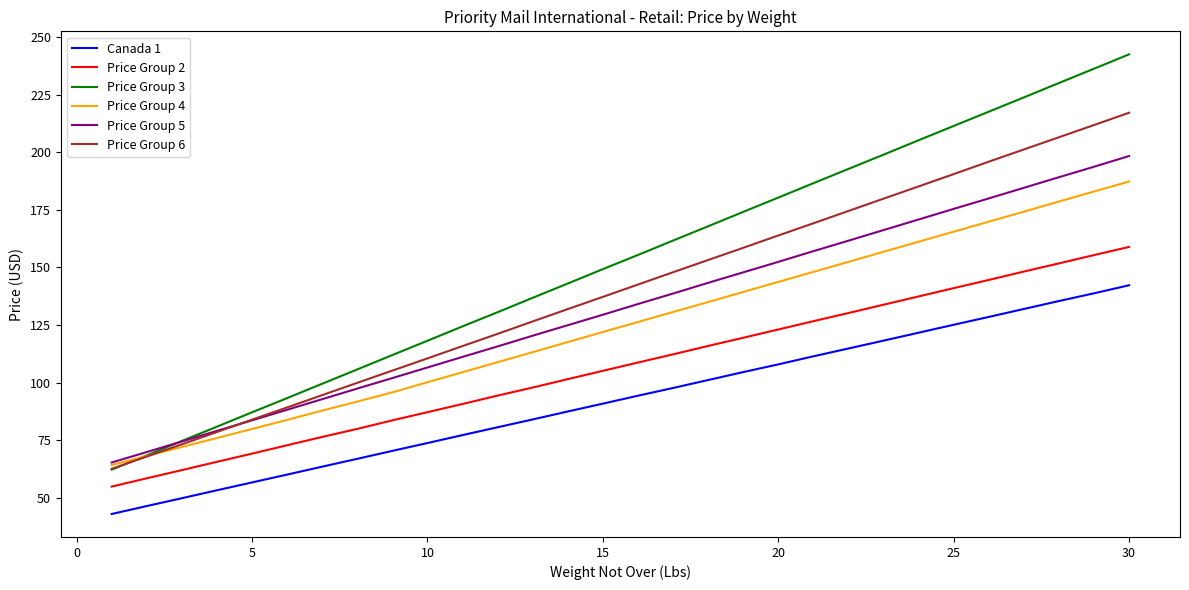

Rank the series by their maximum value, from highest to lowest.

Price Group 3, Price Group 6, Price Group 5, Price Group 4, Price Group 2, Canada 1